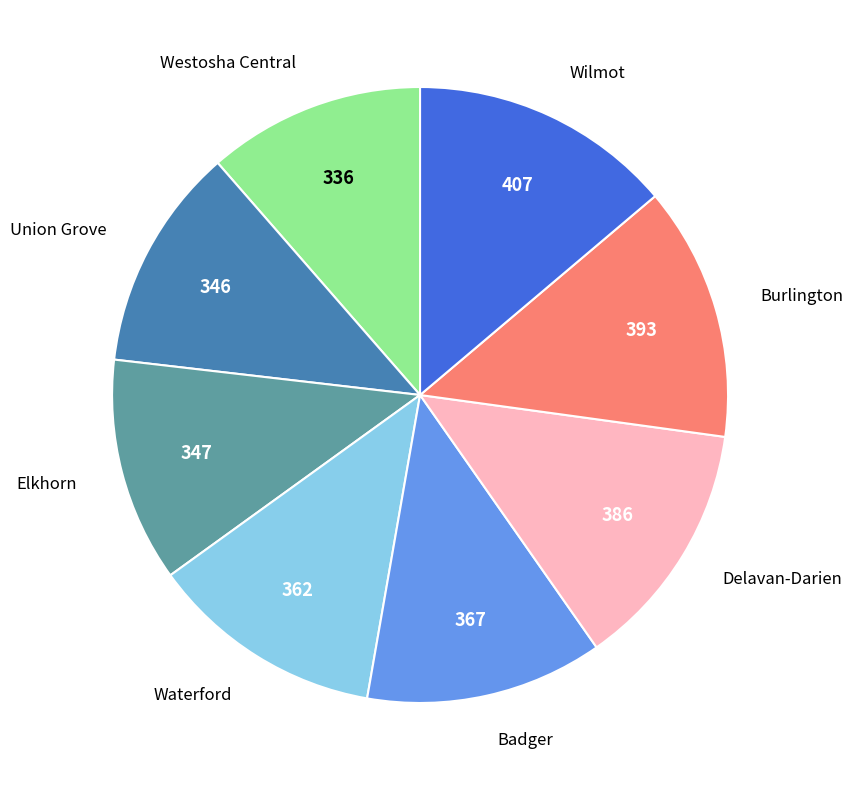

Does any single category account for the majority?

No